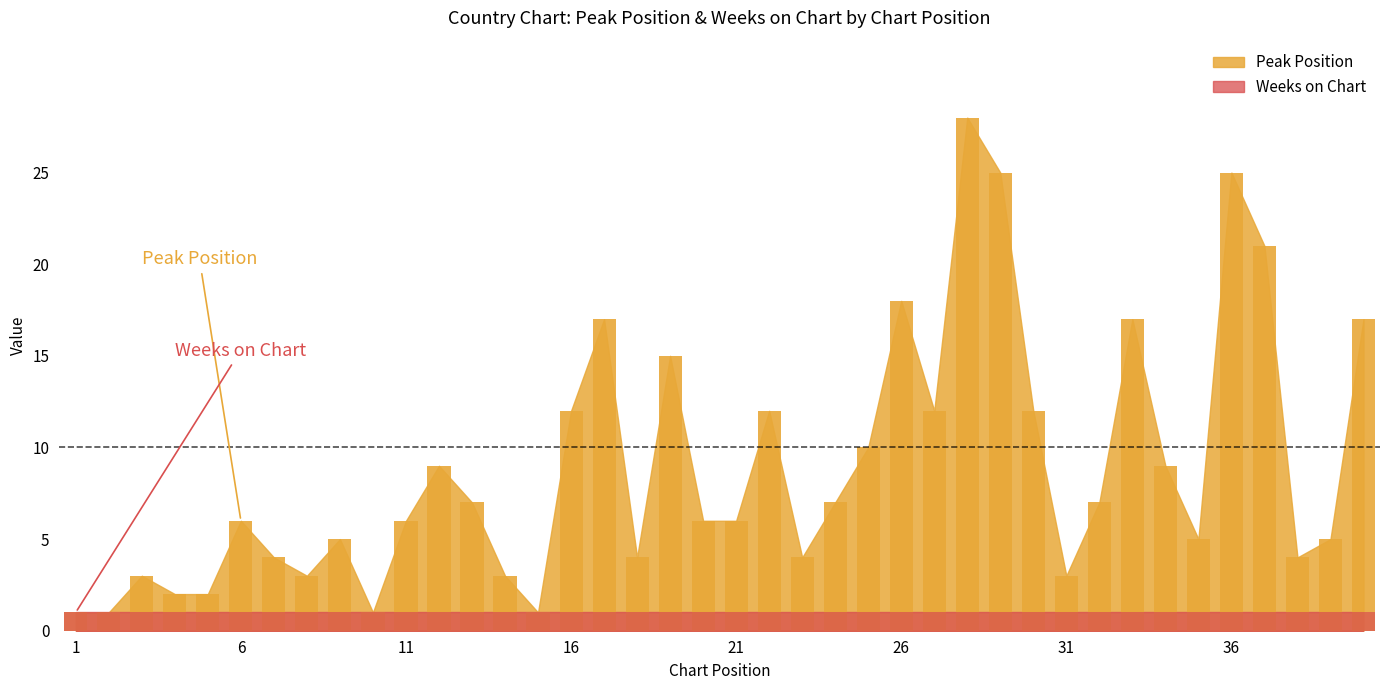

Between 14 and 23, which series saw the biggest shift?

Peak Position